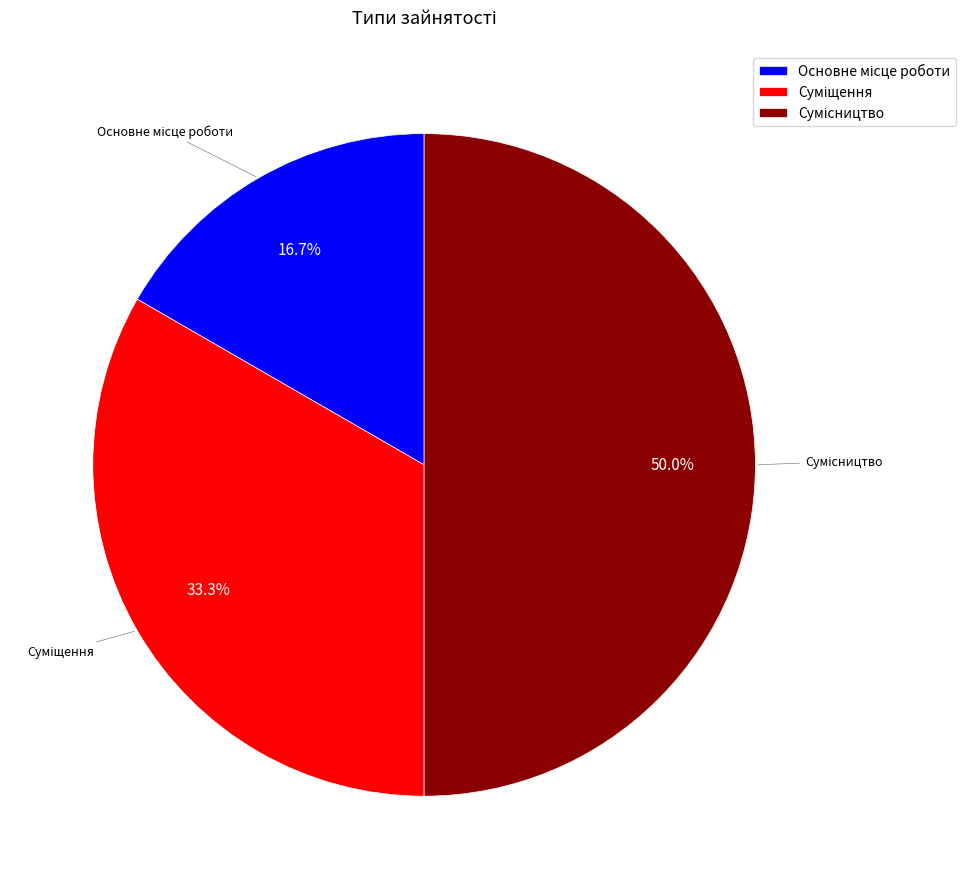

What is the change in value from Основне місце роботи to Сумісництво?

+2